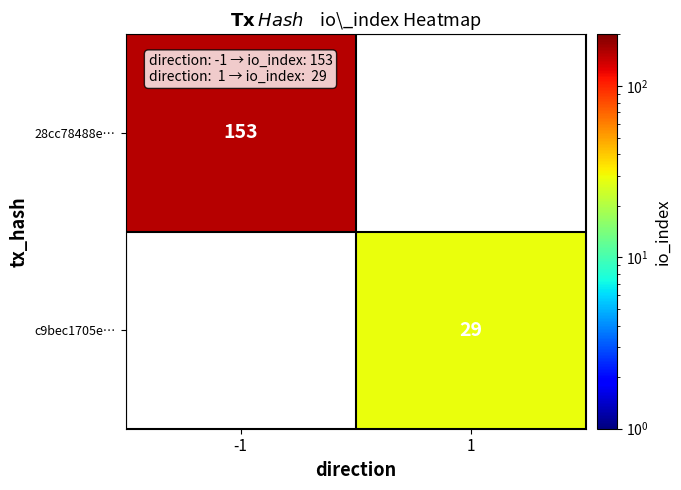

The c9bec1705e… series shows 50 at 1. True or false?

False